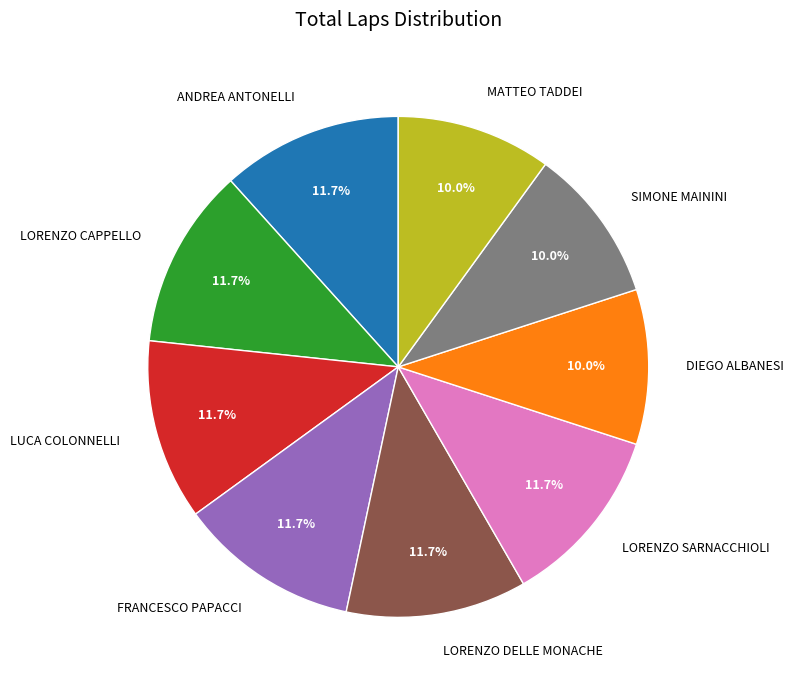

Approximately how many times larger is the value at FRANCESCO PAPACCI compared to LUCA COLONNELLI?

1.0